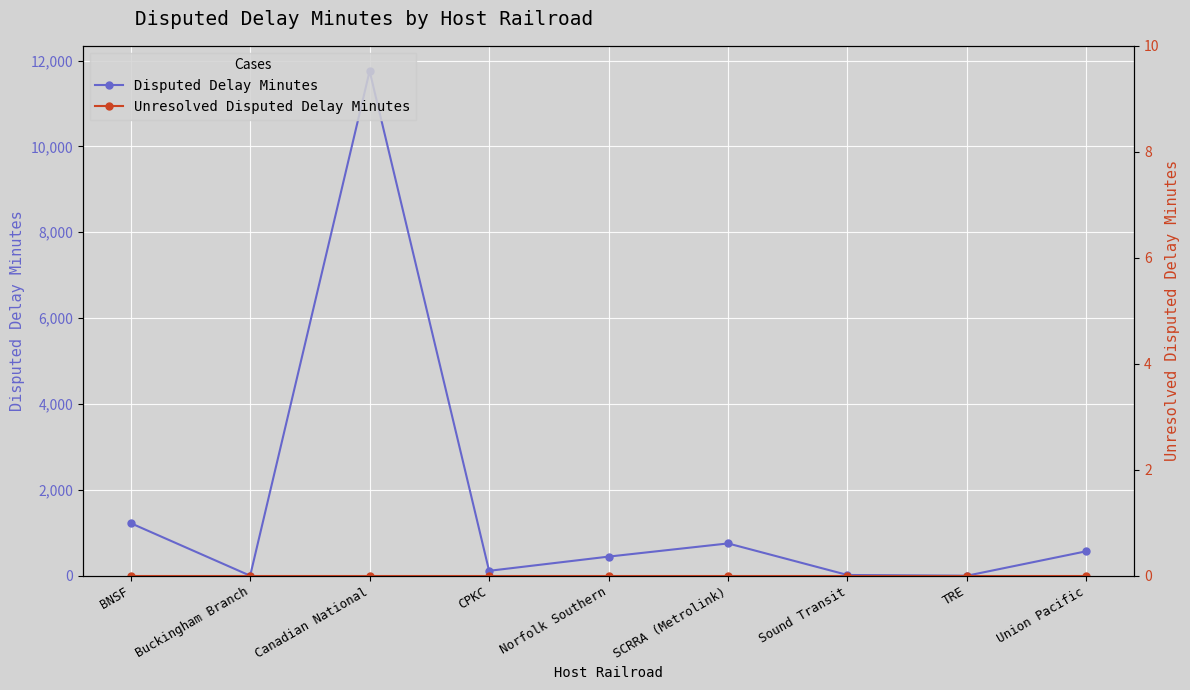

Reading right to left, list all the values displayed in this chart.

Disputed Delay Minutes: 570	0	17	752	445	114	11754	0	1224
Unresolved Disputed Delay Minutes: 0	0	0	0	0	0	0	0	0